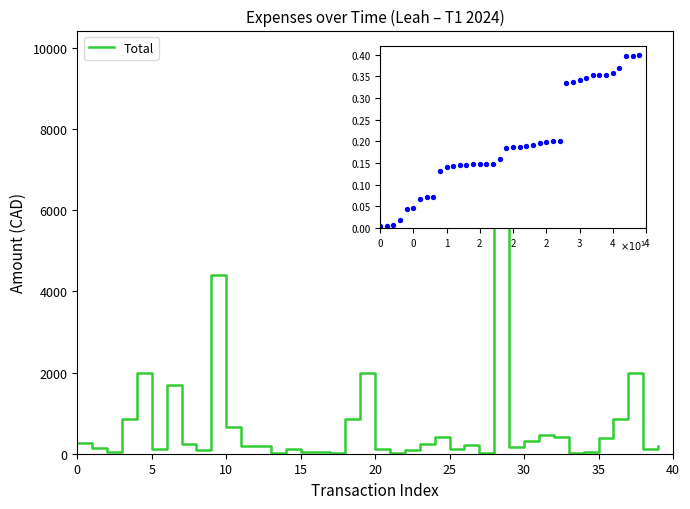

What is the total value across all series at 23?

236.7